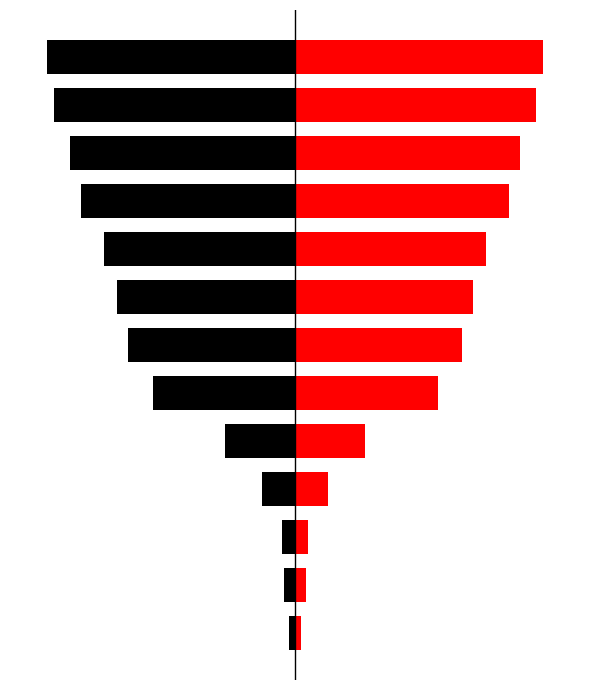

What is the value of the # Rooms (right) bar at the 7th from the left?

117